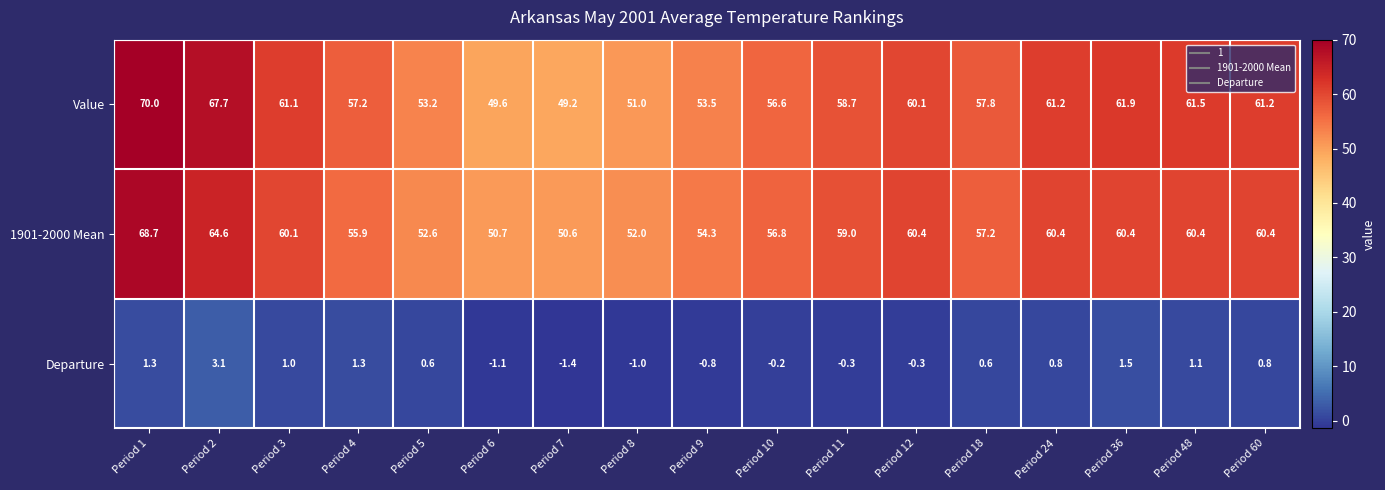

True or false: 1901-2000 Mean has a value of 60.1 at Period 3.

True